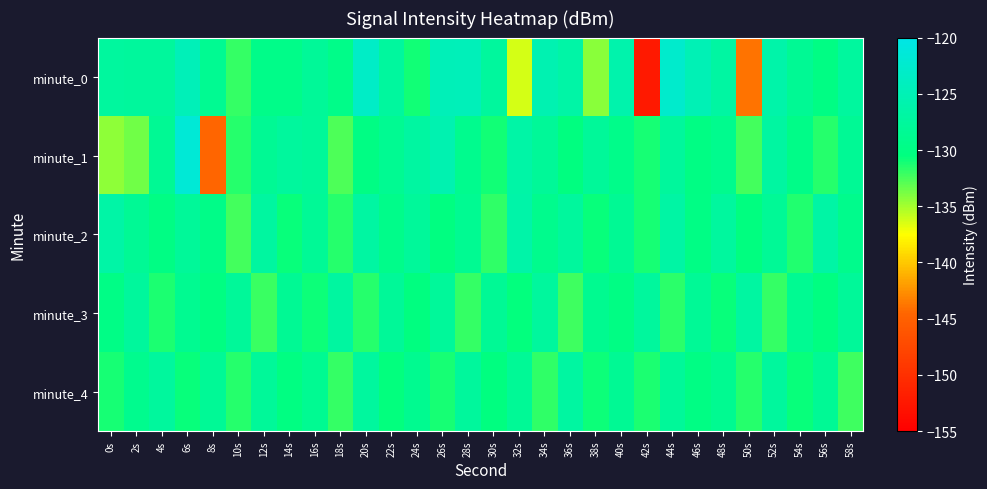

Which label corresponds to the smallest value in the chart?

42s